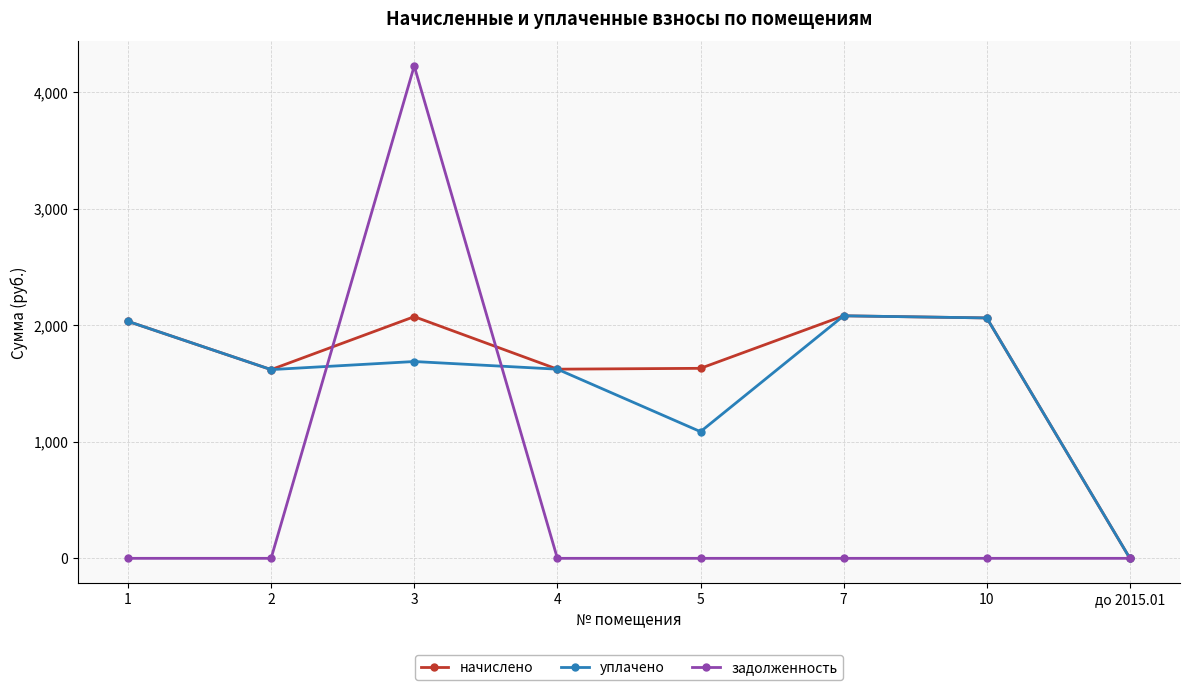

At 5, list the series in order from largest to smallest.

начислено, уплачено, задолженность